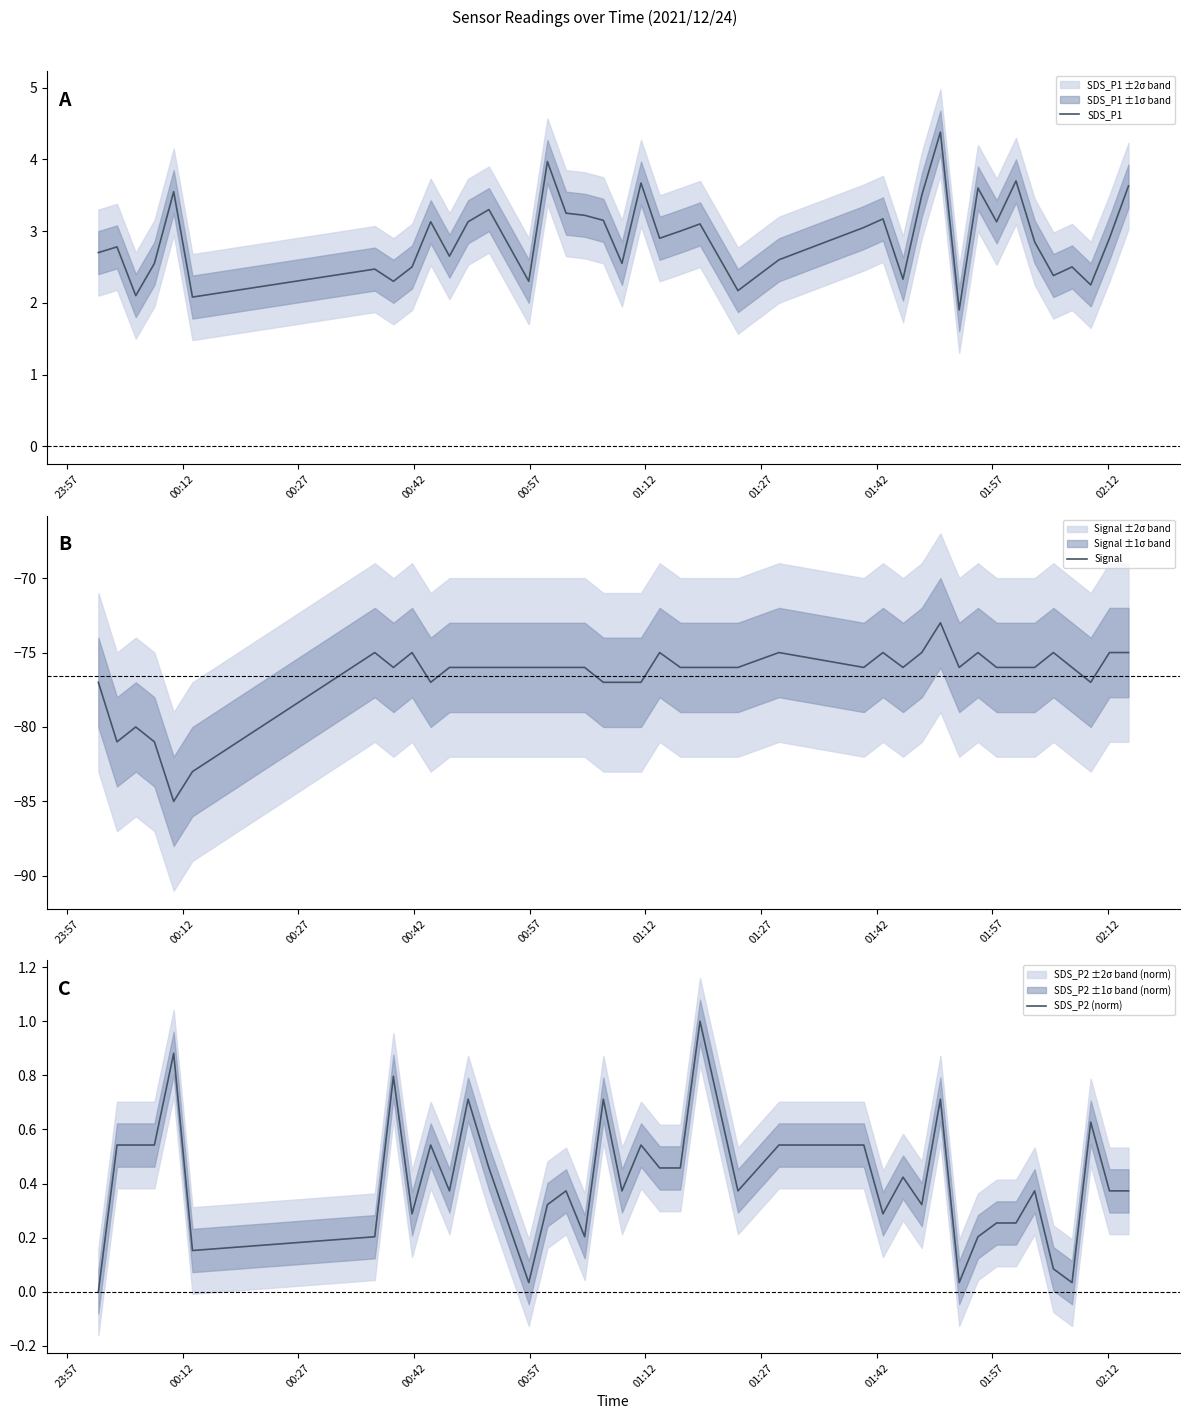

What is the average value of the Signal series?

-76.6